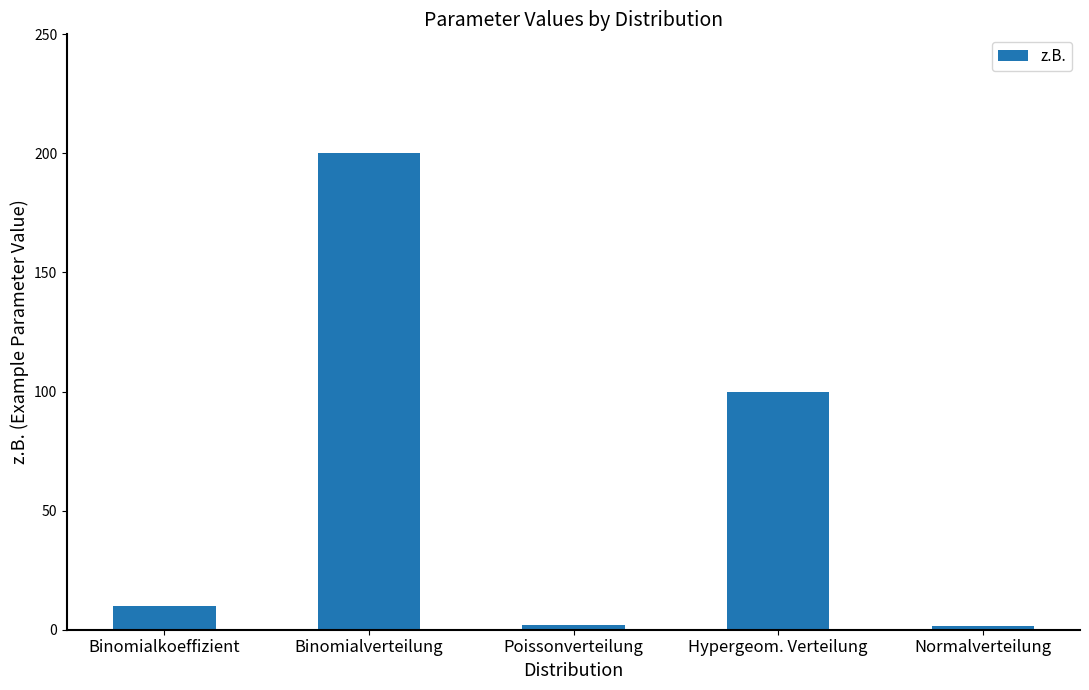

What is the greatest value displayed?

200.0